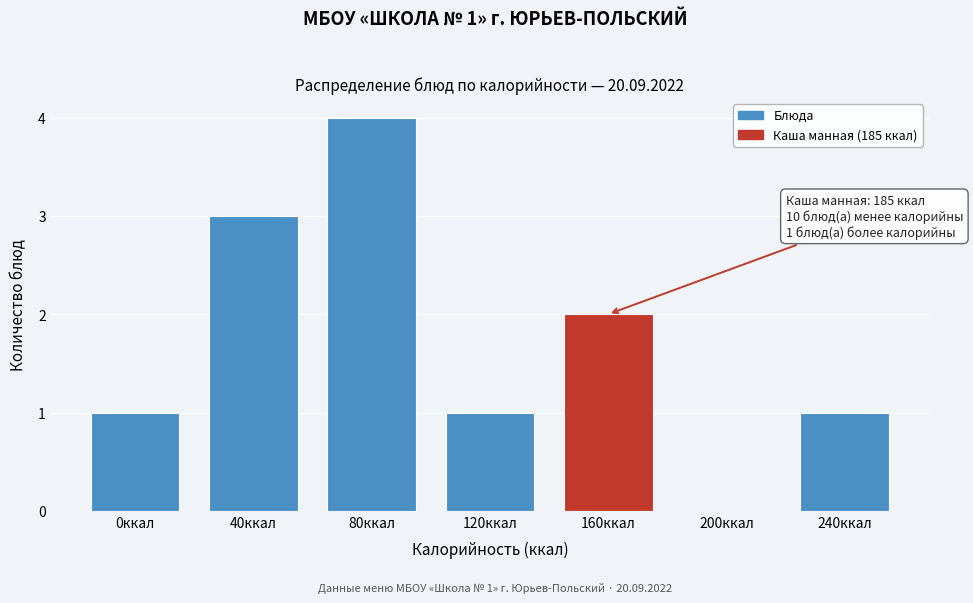

Reading right to left, list all the values displayed in this chart.

240ккал=1	200ккал=0	160ккал=2	120ккал=1	80ккал=4	40ккал=3	0ккал=1